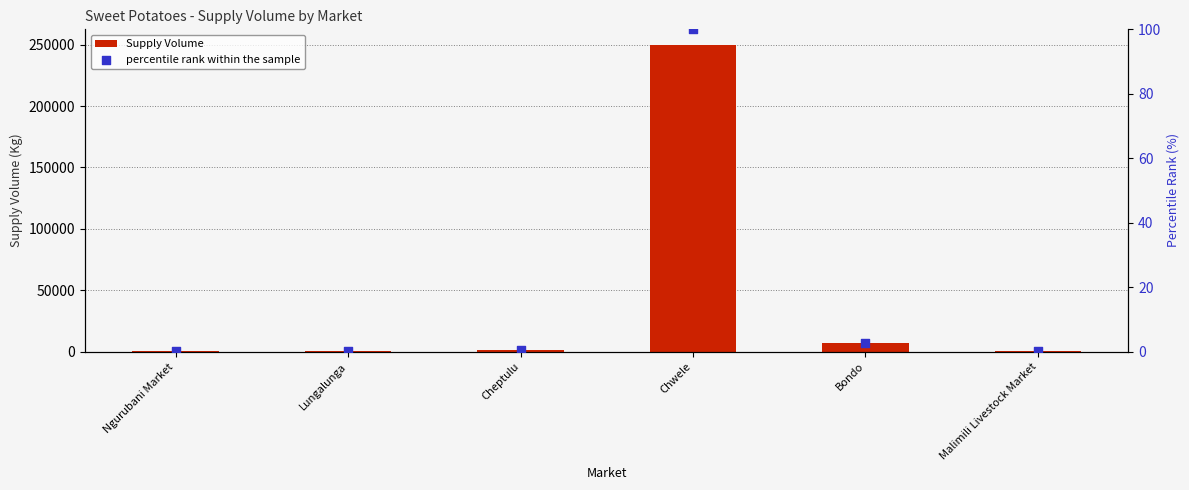

What are all the series names shown in the legend?

Supply Volume, percentile rank within the sample